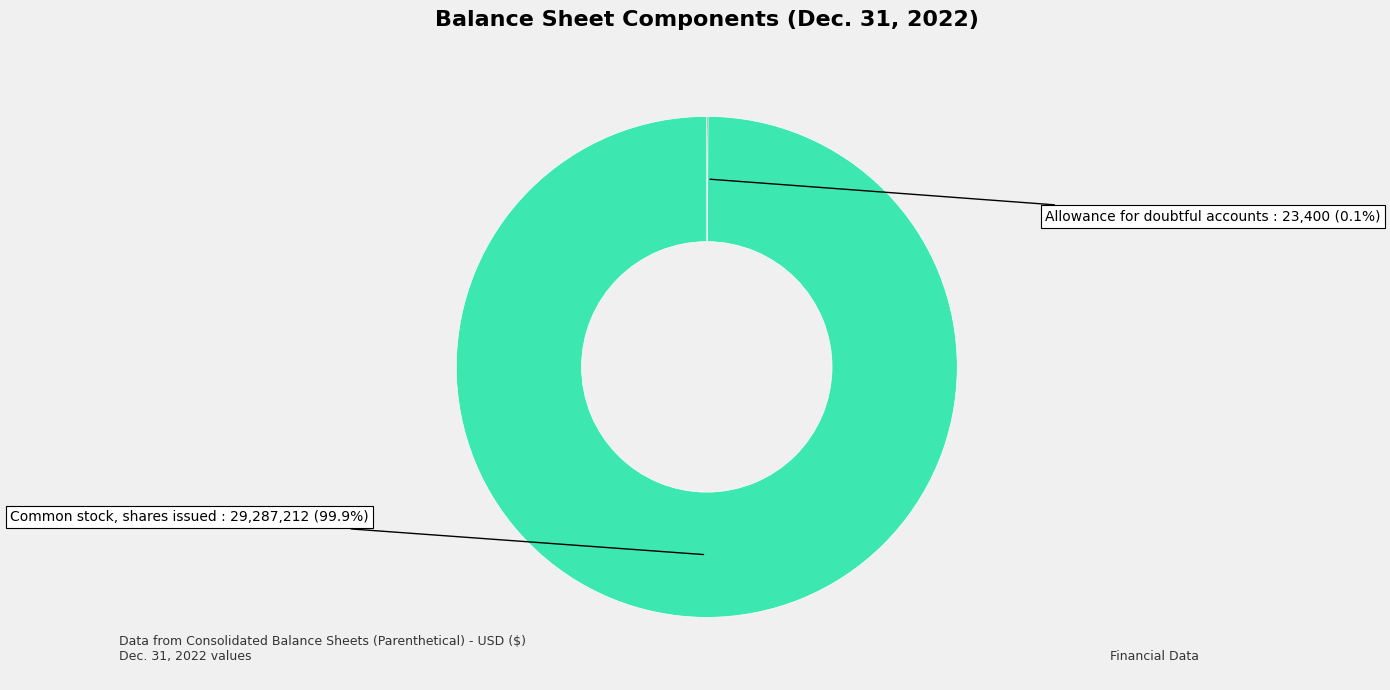

Which slice represents more than half of the pie?

Common stock, shares issued